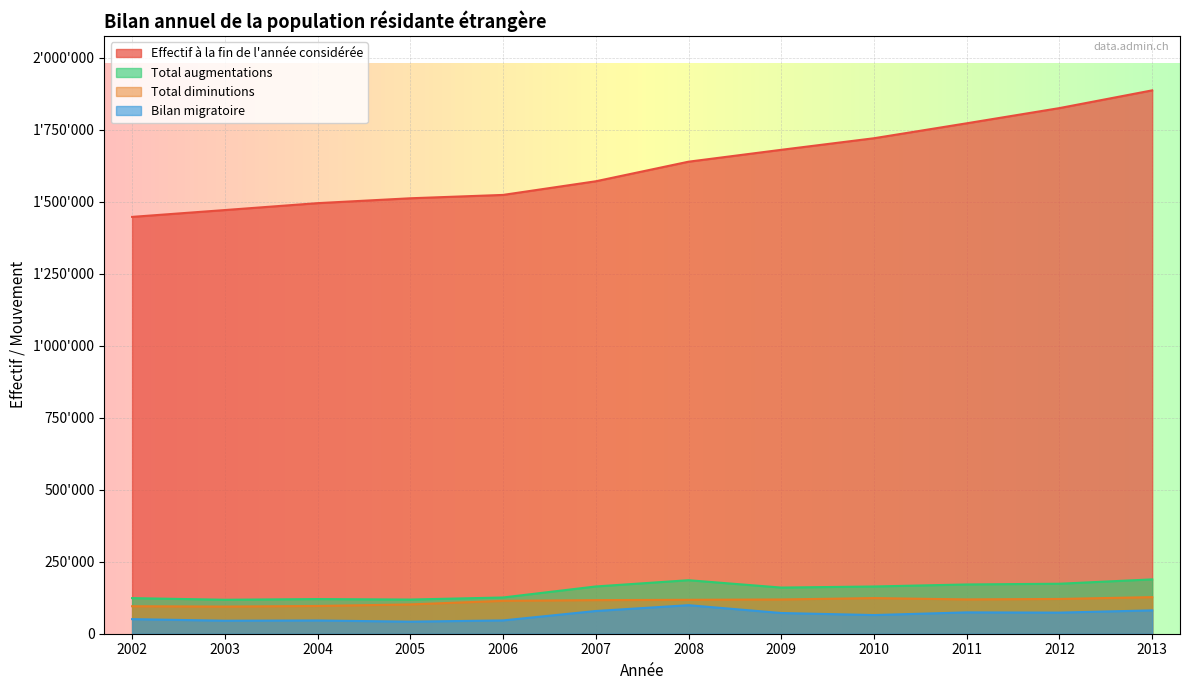

The value of Bilan migratoire at 2011 is 132088. True or false?

False